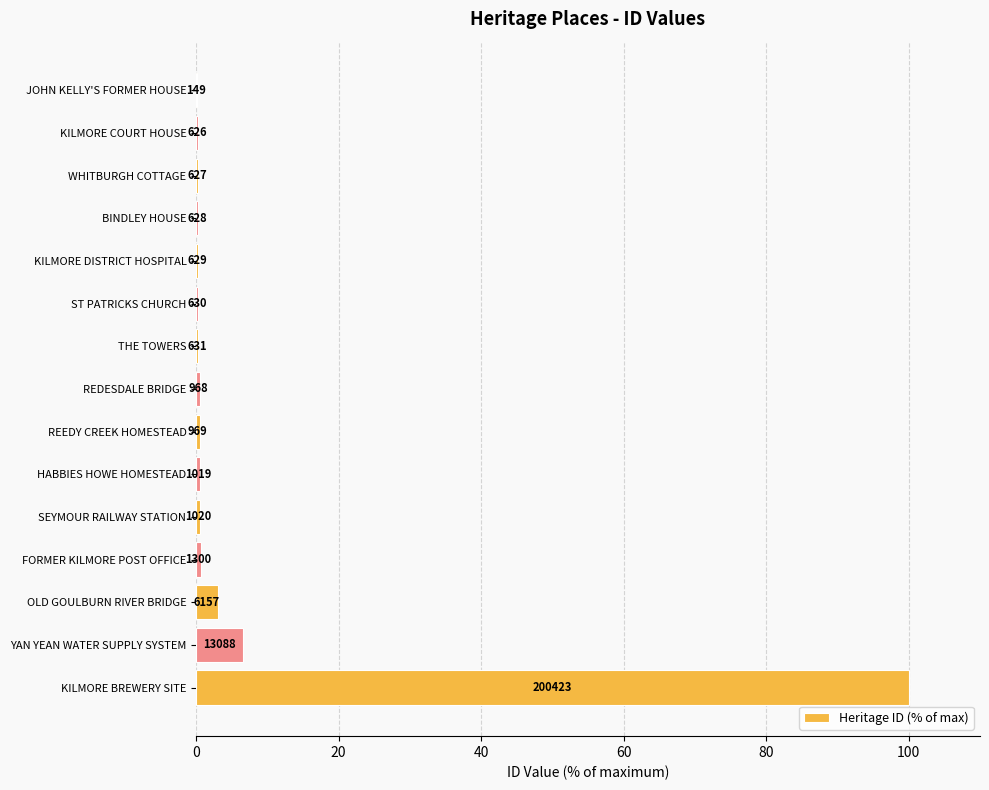

What is the average value?

7.6